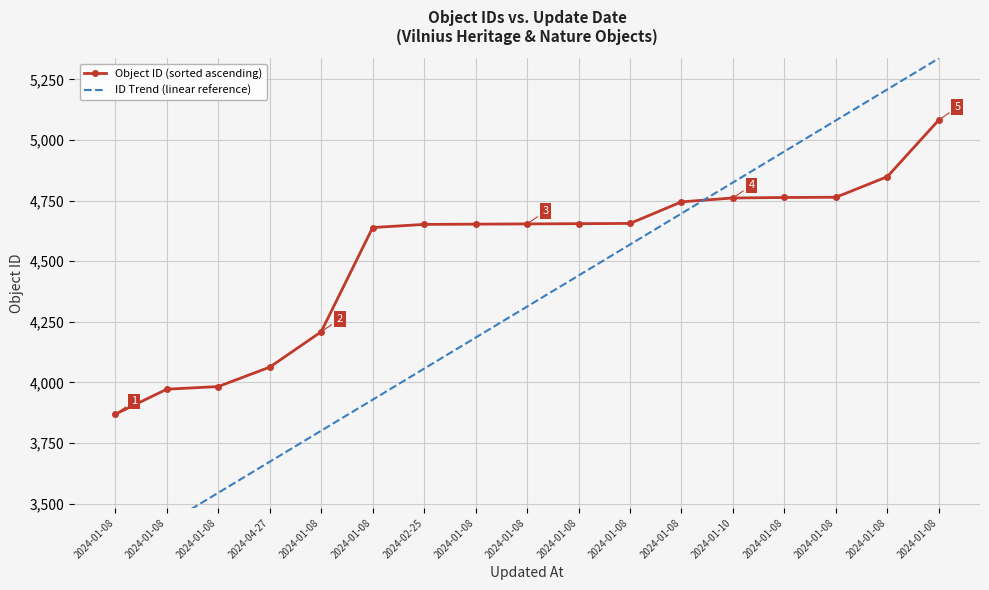

Where do ID Trend (linear reference) and Object ID (sorted ascending) first cross each other?

2024-01-08 and 2024-01-10